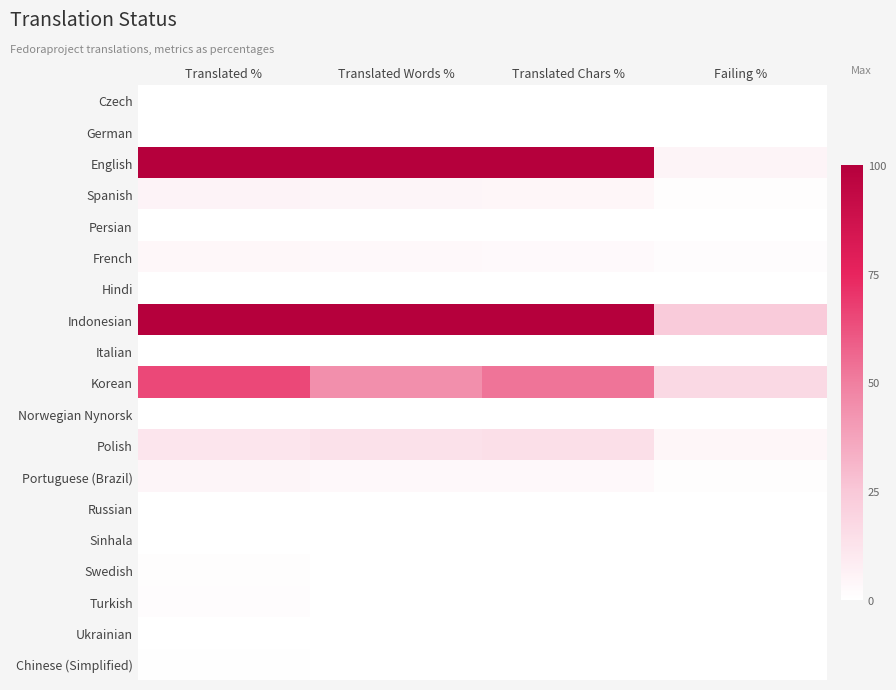

What is the maximum value shown in the chart?

100.0